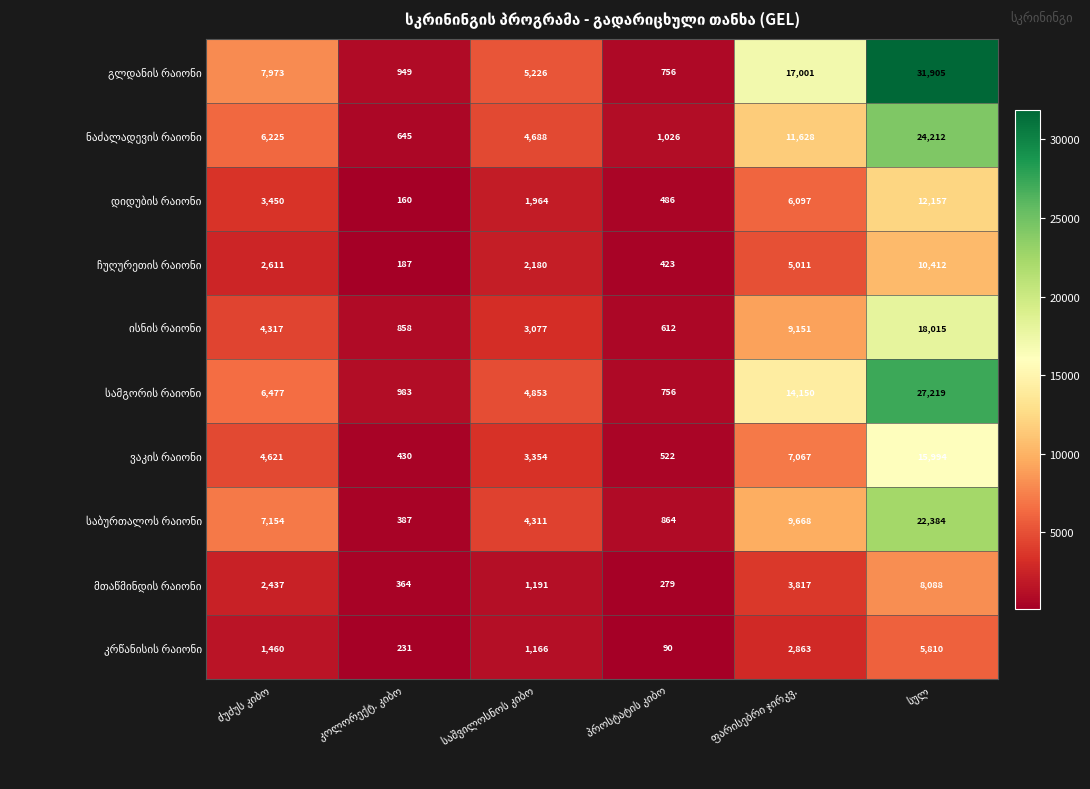

What is the maximum value shown in the chart?

31905